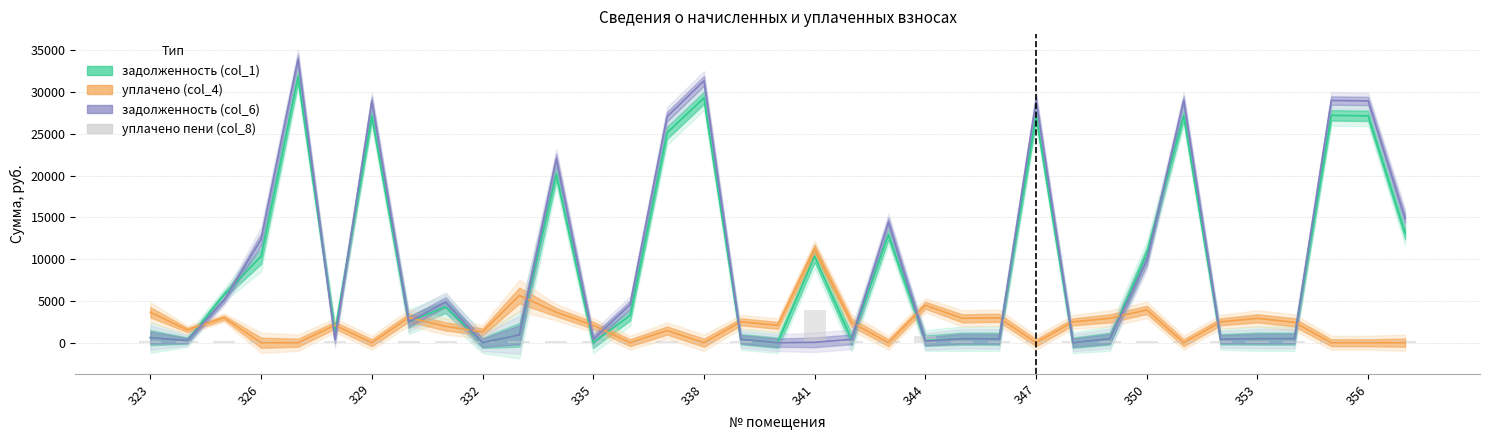

What is the greatest value displayed?

33918.7